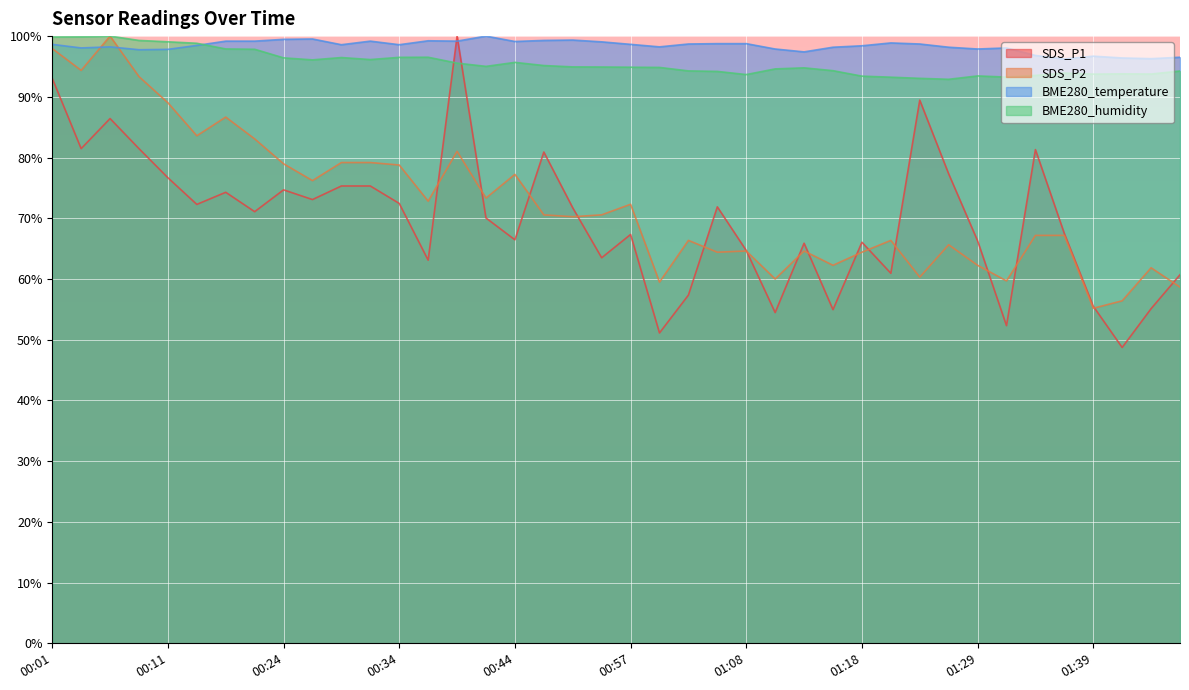

What is the lowest value of the SDS_P1 series?

48.7